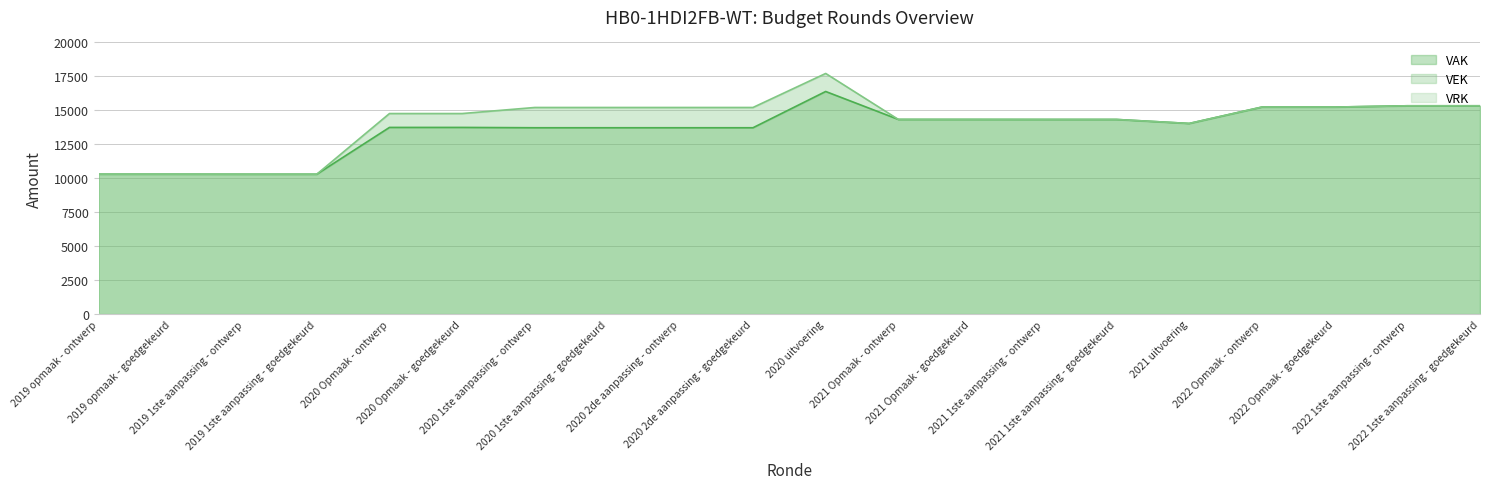

What is the difference between the VEK values at 2019 1ste aanpassing - goedgekeurd and 2022 Opmaak - goedgekeurd?

4944